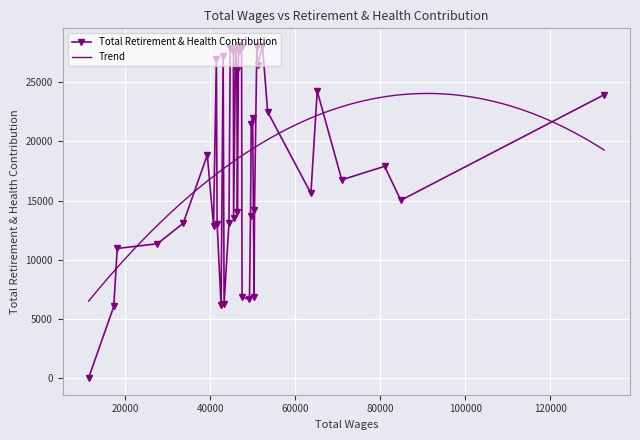

What is the maximum value shown in the chart?

28157.9